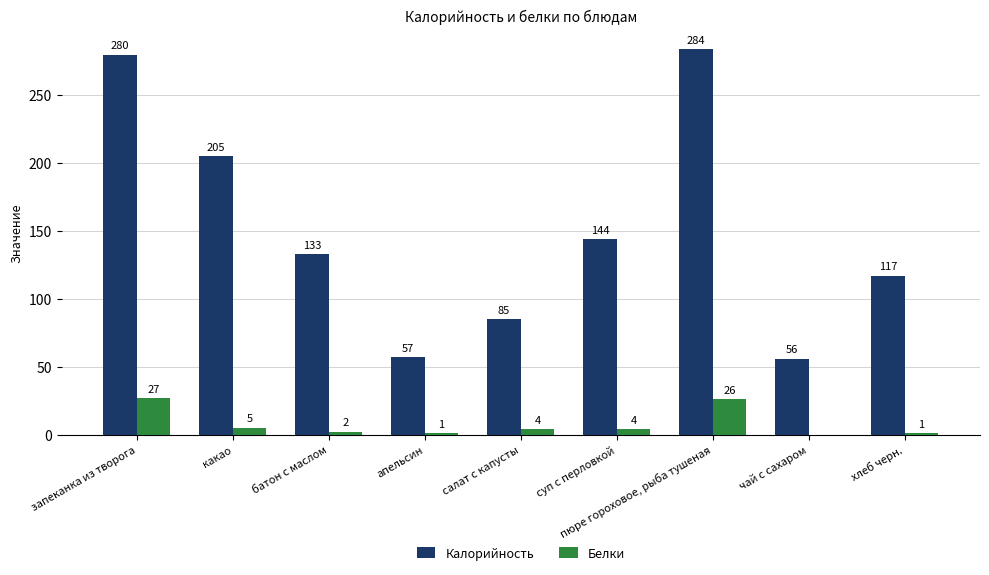

True or false: Калорийность has a value of 170 at хлеб черн..

False